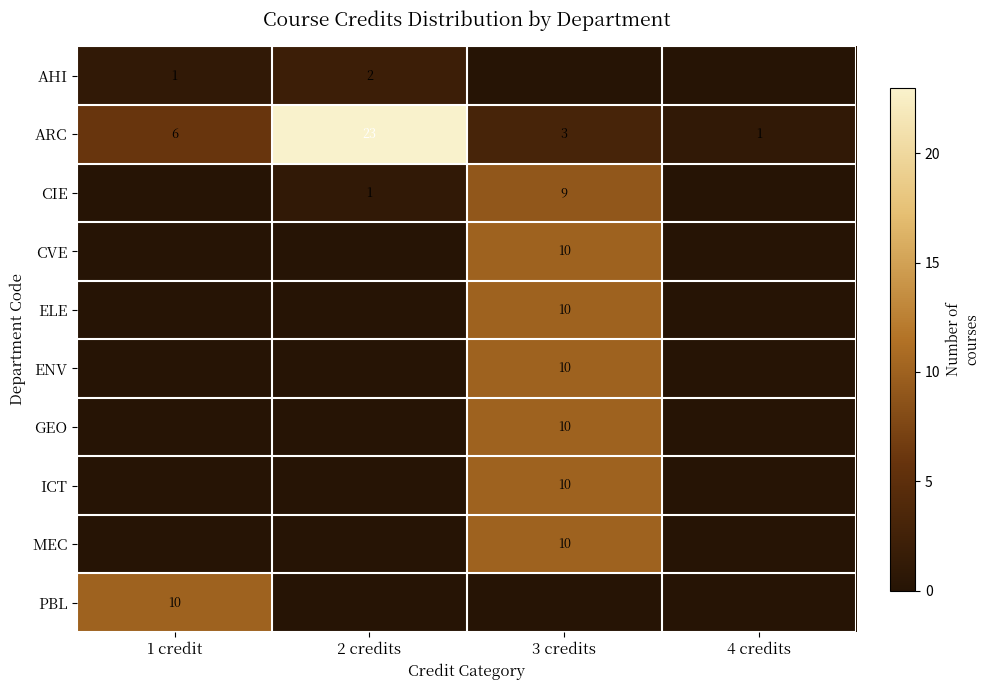

The value of GEO at 3 credits is 2. True or false?

False